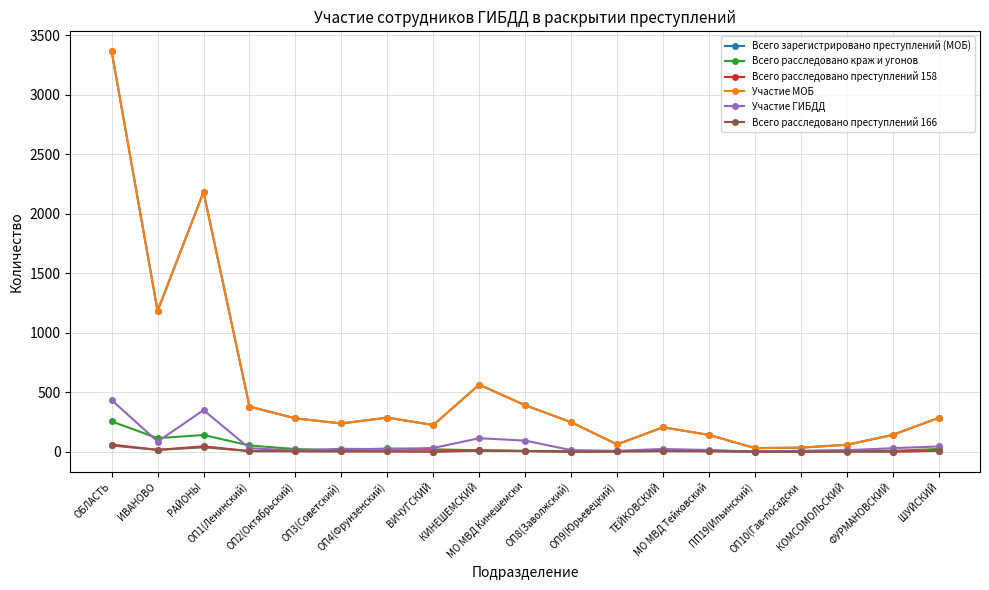

True or false: Всего расследовано преступлений 166 has a value of 5 at ОП1(Ленинский).

True